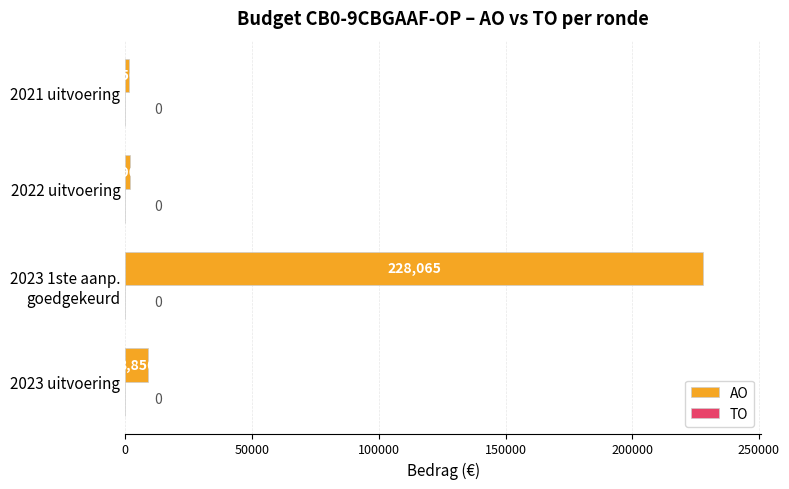

Reading top to bottom, list all the values displayed in this chart.

1564	1903	228065	8856